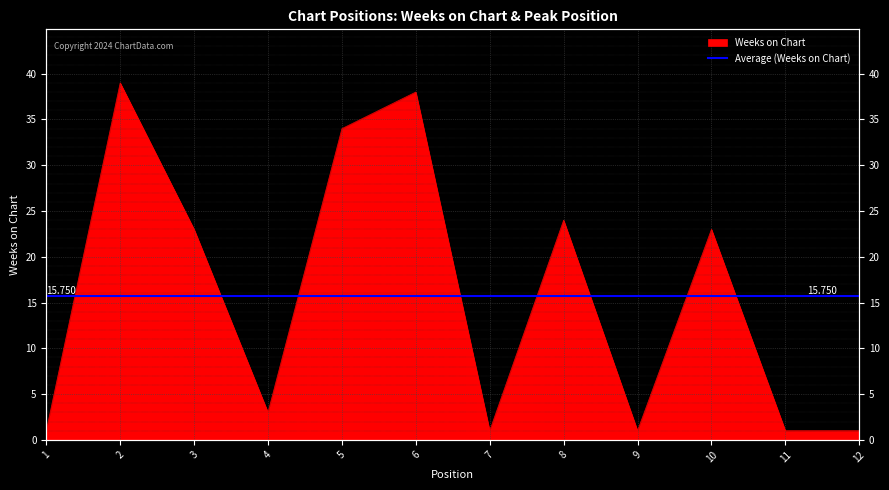

What is the greatest value displayed?

39